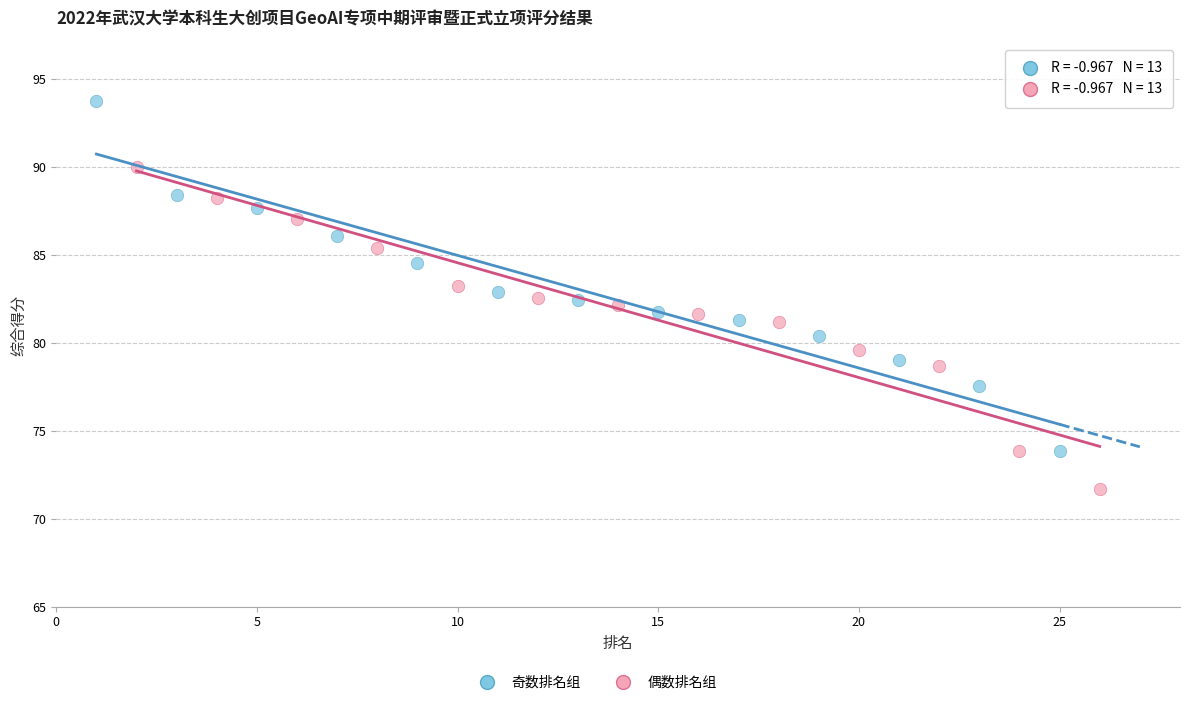

Which series reaches the maximum Y coordinate?

奇数排名组